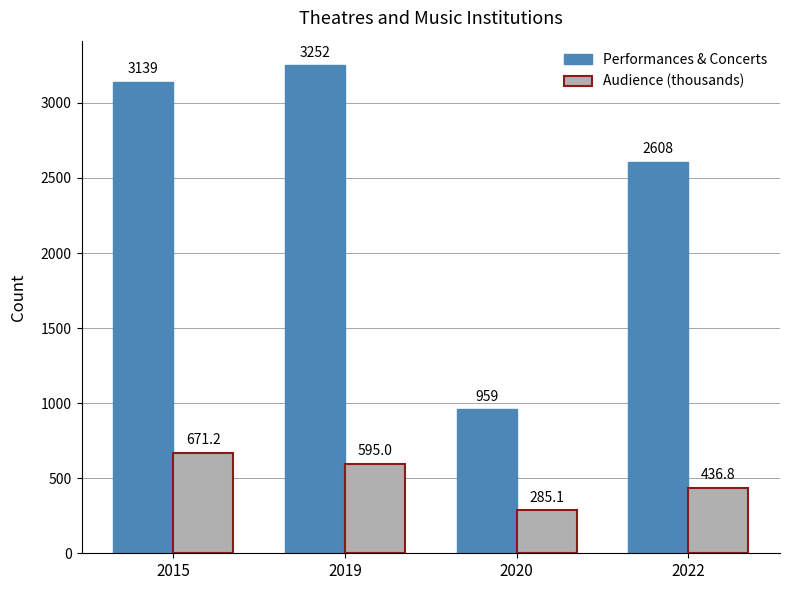

Between 2015 and 2019, which series saw the biggest shift?

Performances & Concerts